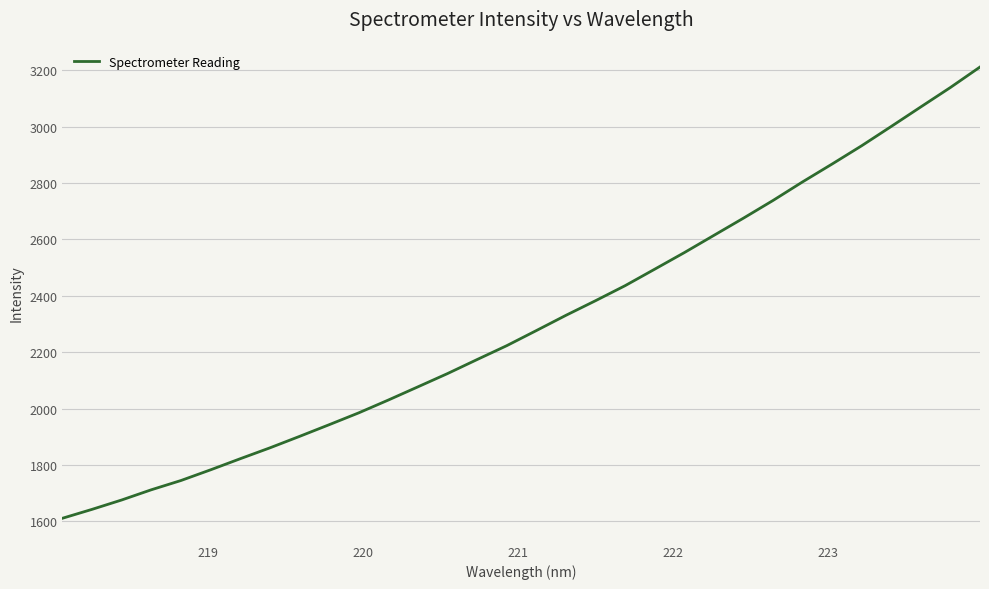

What is the difference between the maximum and minimum values?

1600.1